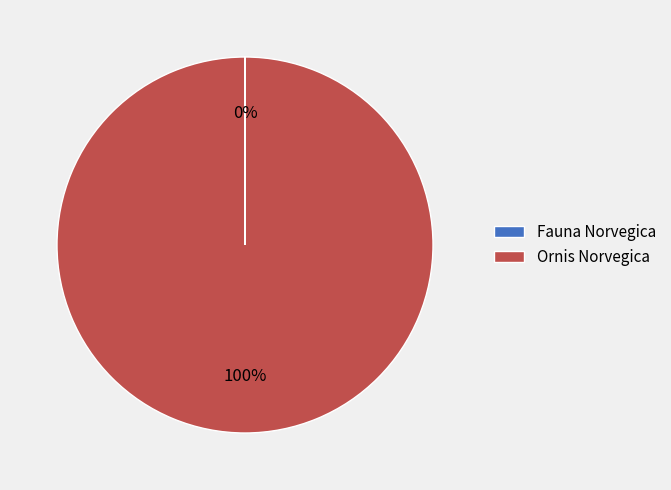

To the nearest percent, what is the difference between the largest and smallest slice percentages?

100%